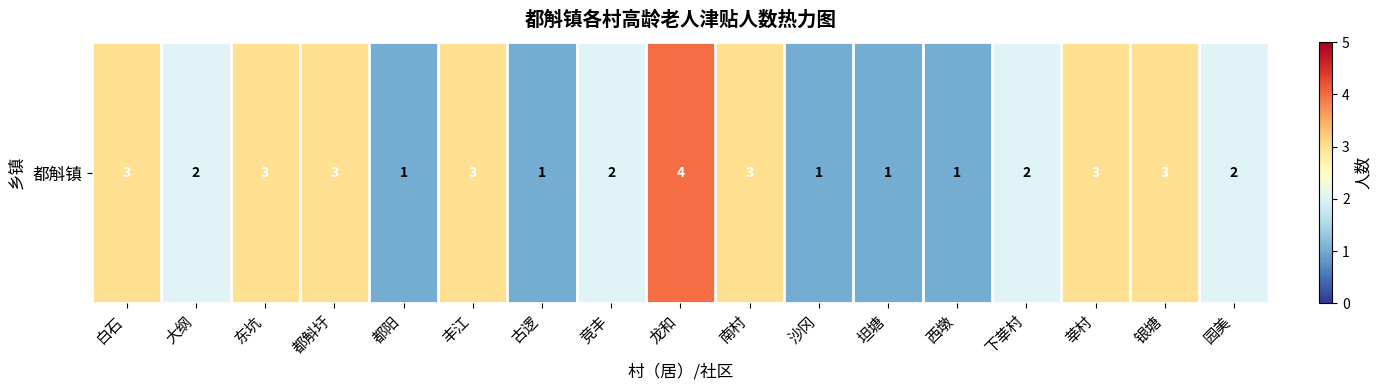

What value does the data have at 东坑?

3